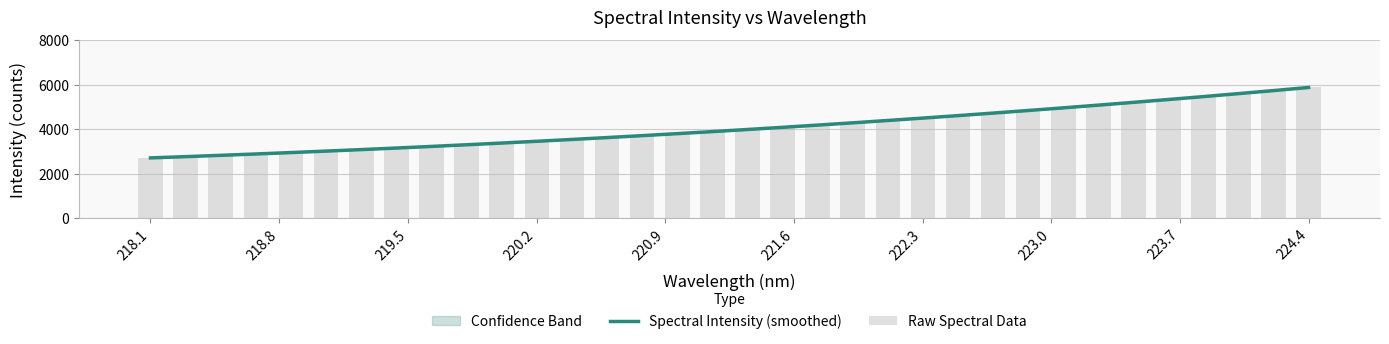

What is the greatest value displayed?

5877.0